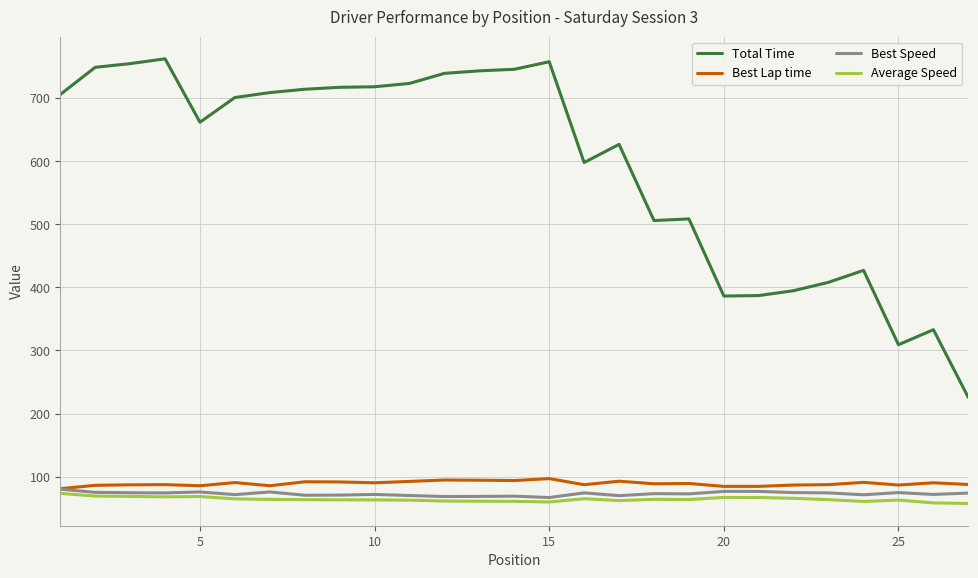

What is the average value of the Best Speed series?

72.8